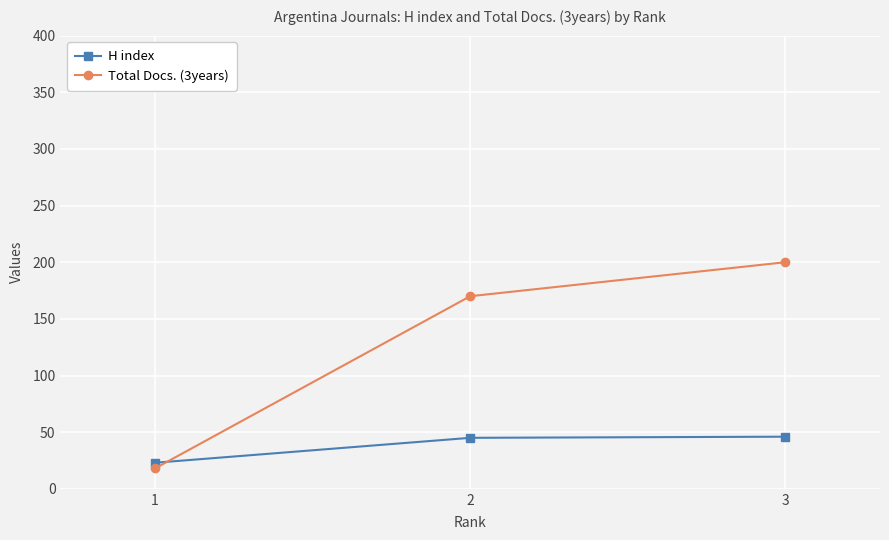

What is the sum of all Total Docs. (3years) values?

388